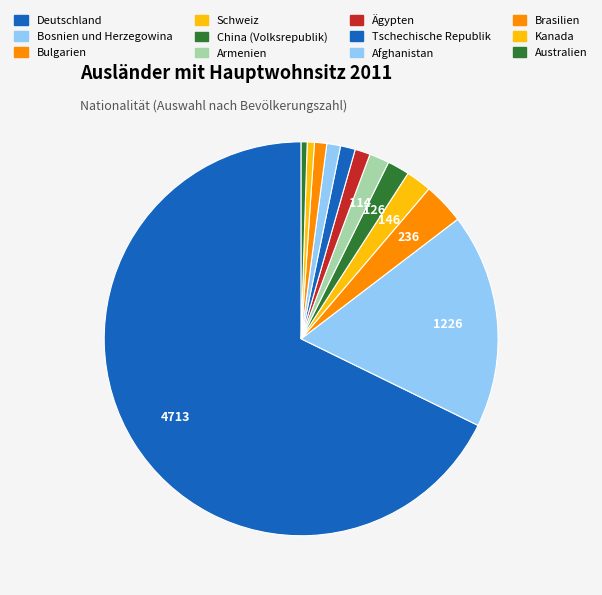

Count the number of slices in the pie.

12